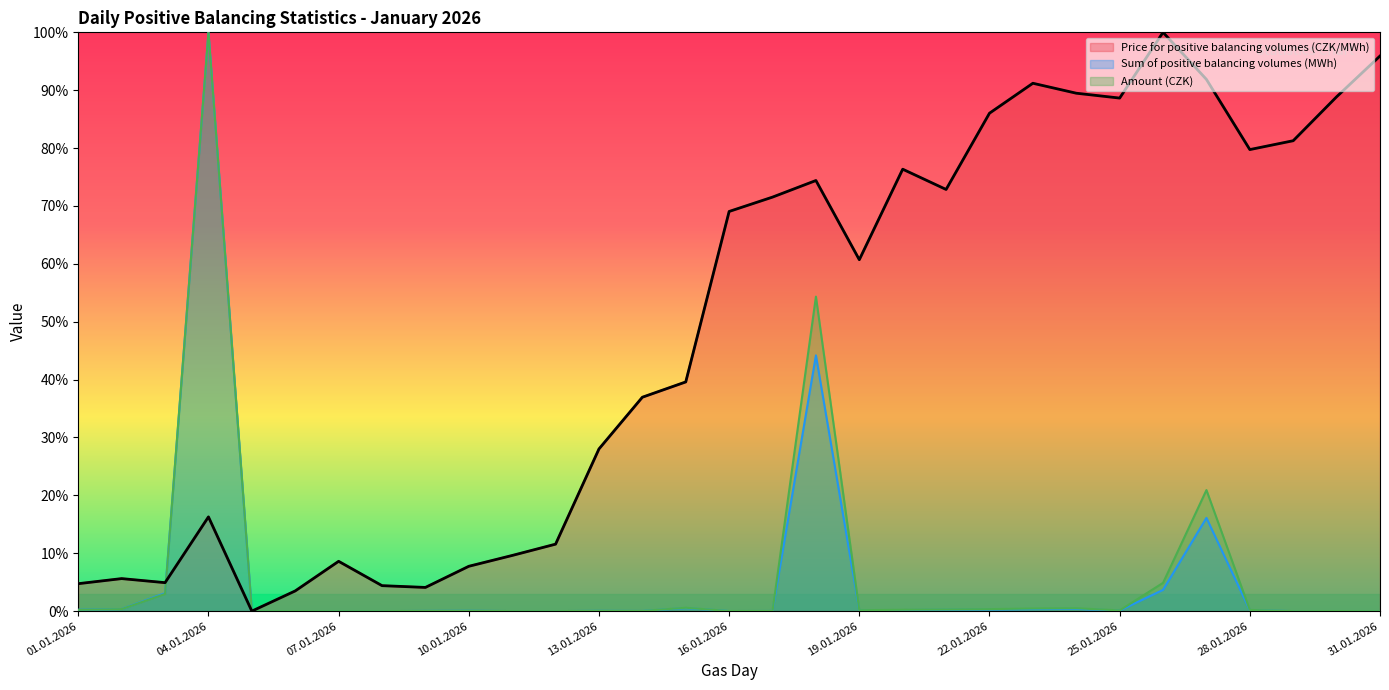

Which series has the largest total across all categories?

Price for positive balancing volumes (CZK/MWh)